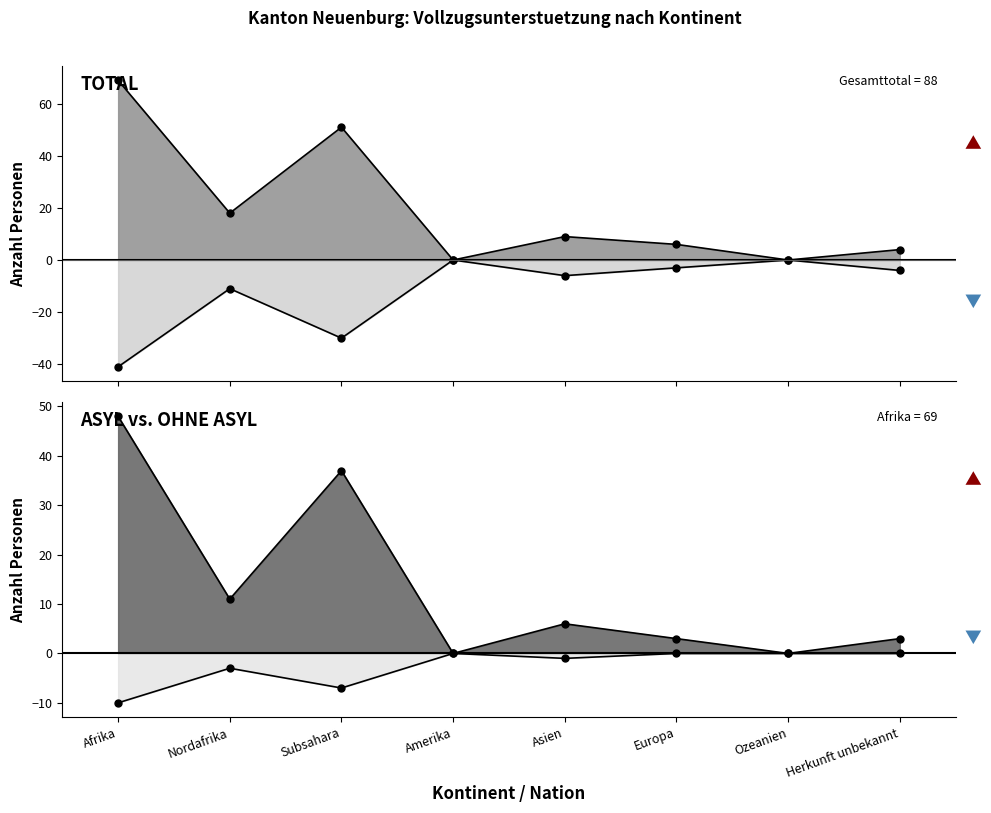

Which series has the widest spread of values?

Total Auslaender line